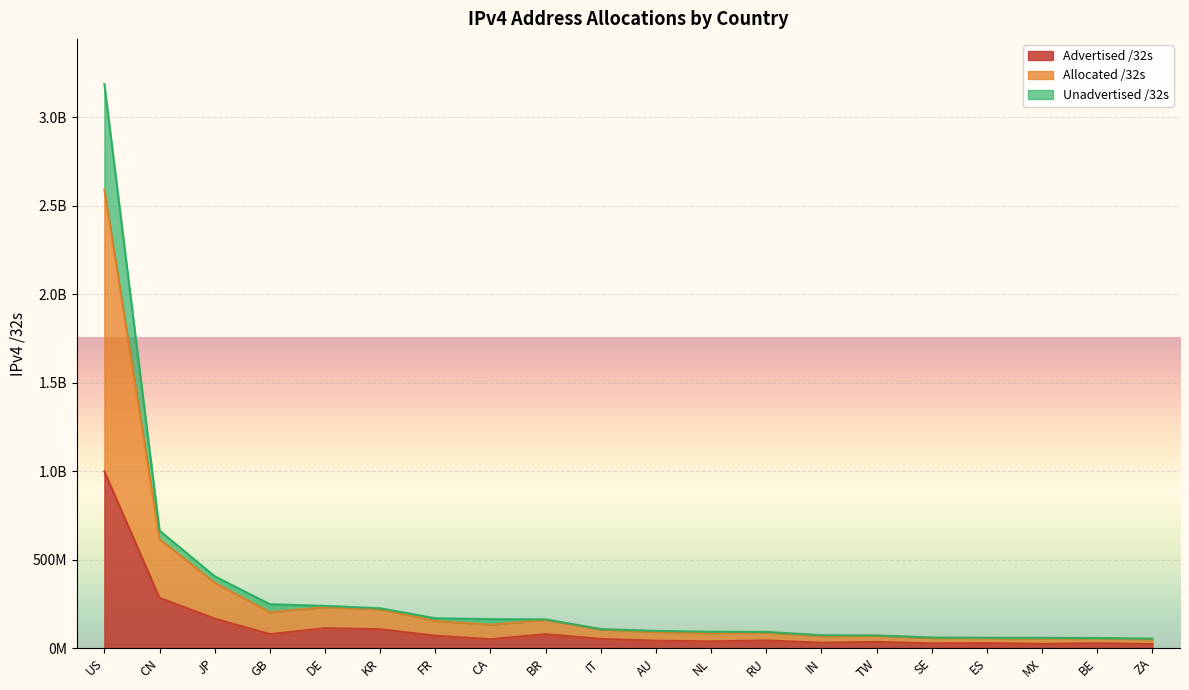

The Advertised /32s series shows 29237792 at ZA. True or false?

False